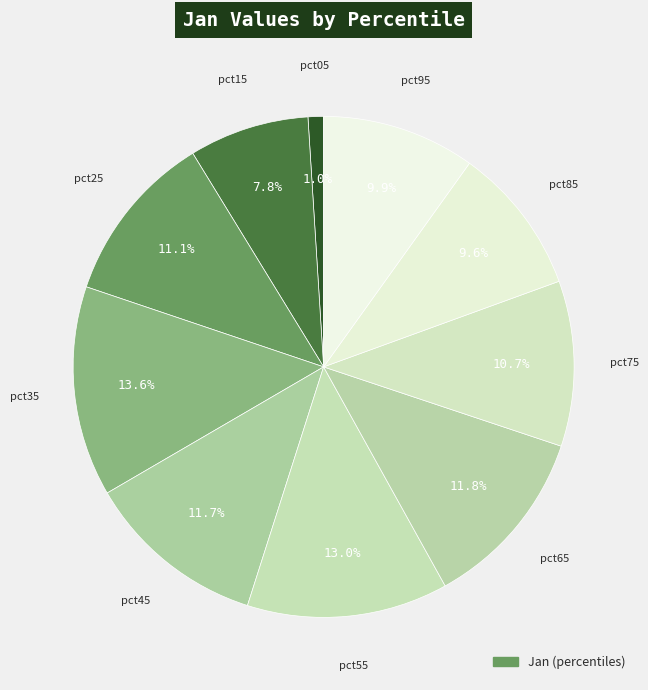

How many slices are in this pie chart?

10